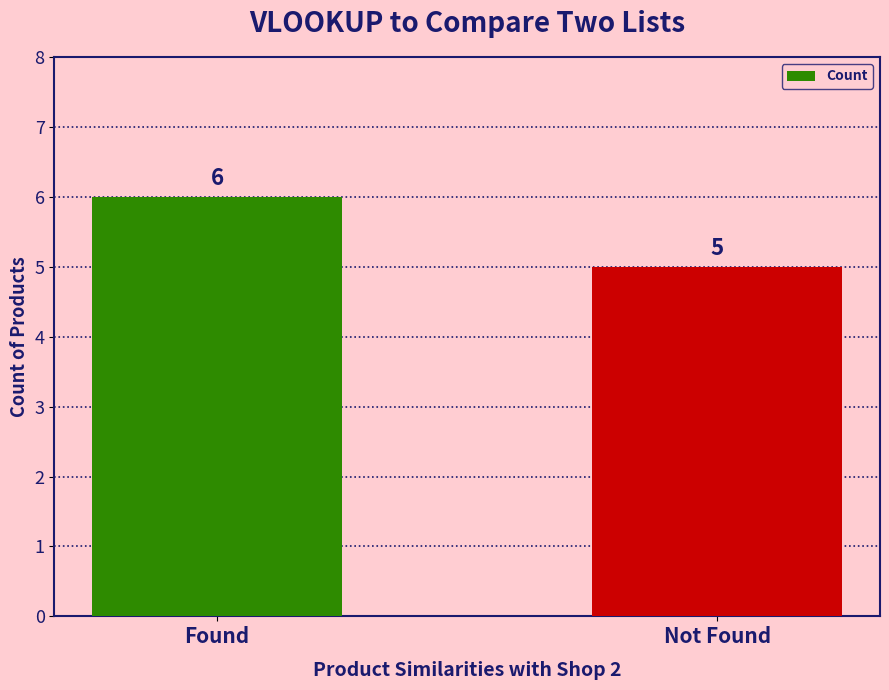

How many data points does each series have?

2